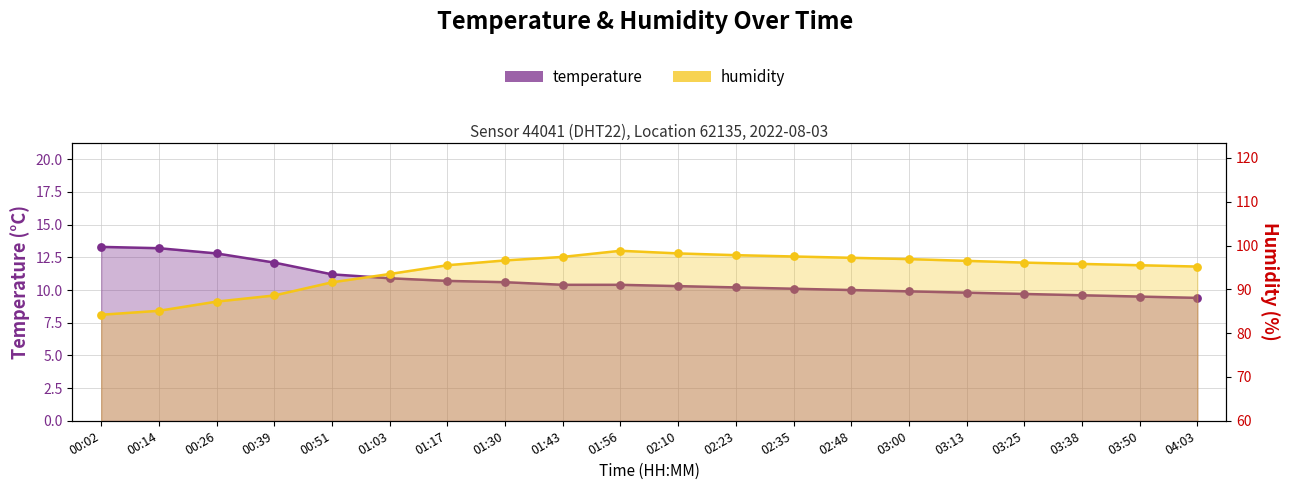

At which category is the sum across all series the highest?

01:56